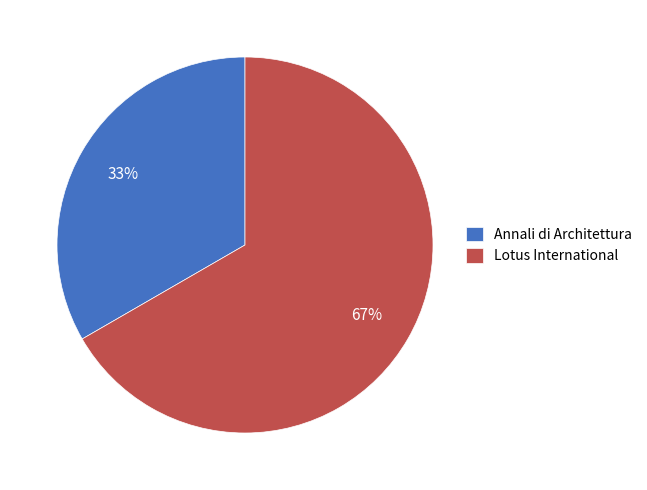

Is it true that Annali di Architettura is 33% of the pie?

True